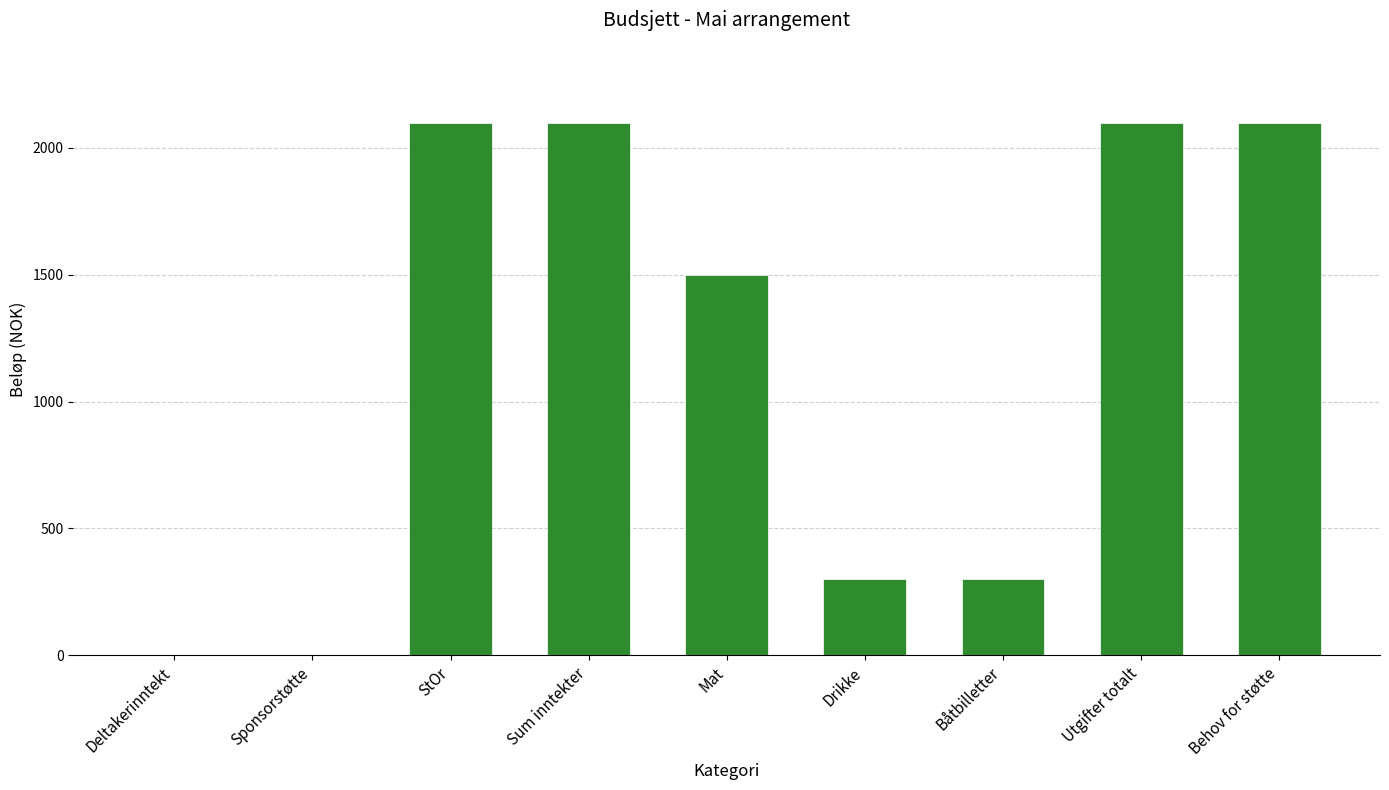

What is the change in value from Sponsorstøtte to Behov for støtte?

+2100